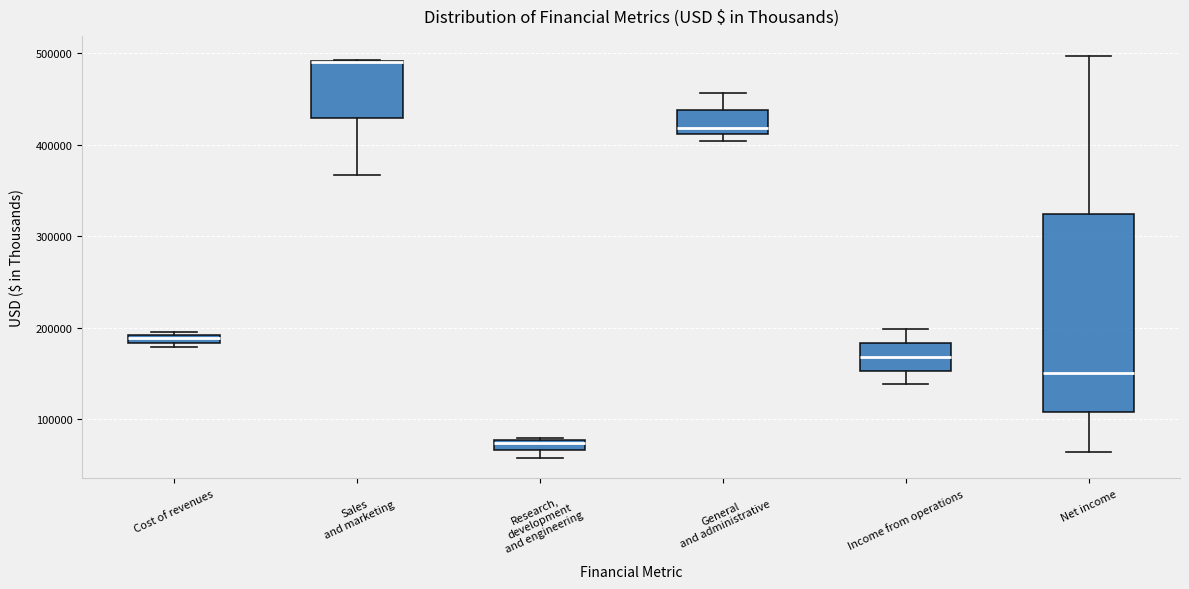

Which box is the tallest, from its lower edge to its upper edge?

Net income